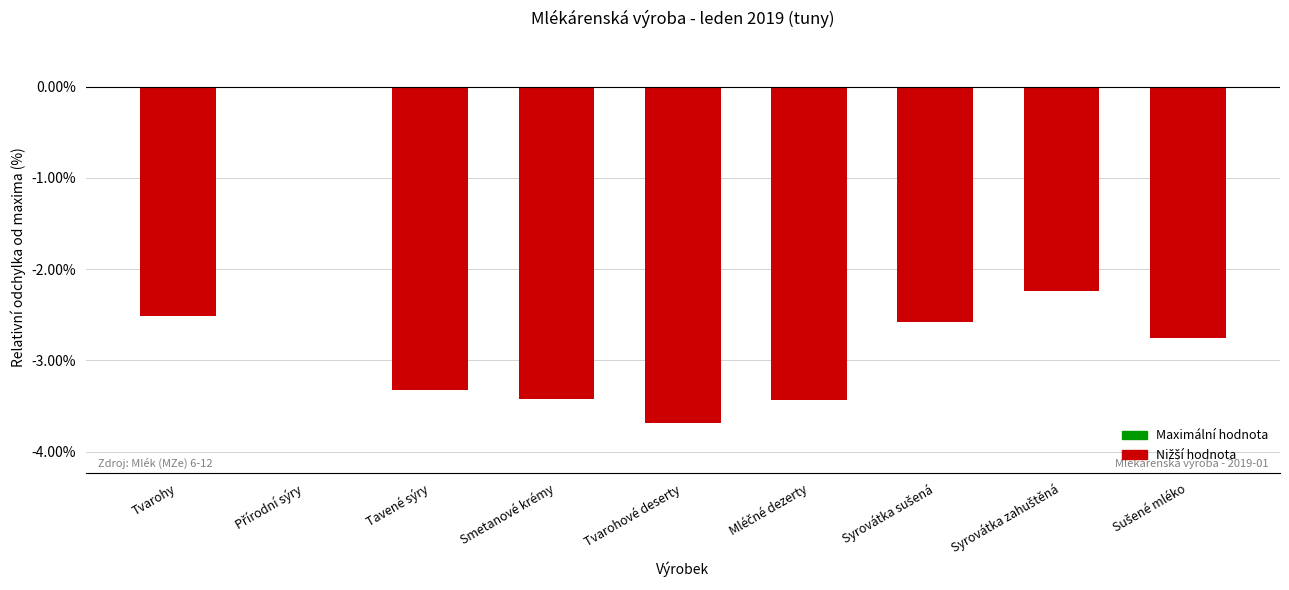

Is it true that the value at Tvarohy is -2.5?

True